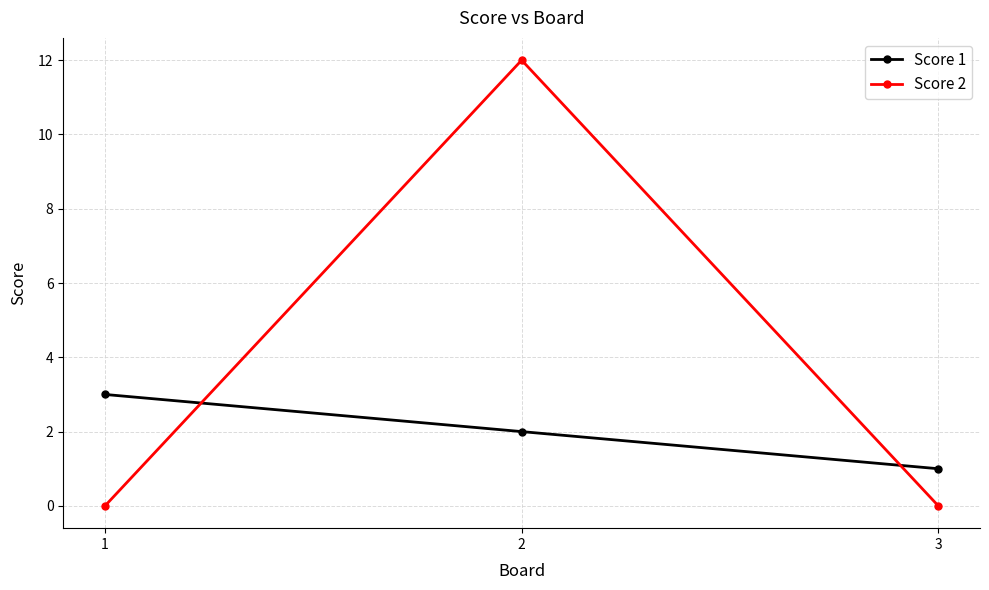

What is the total value across all series at 2?

14